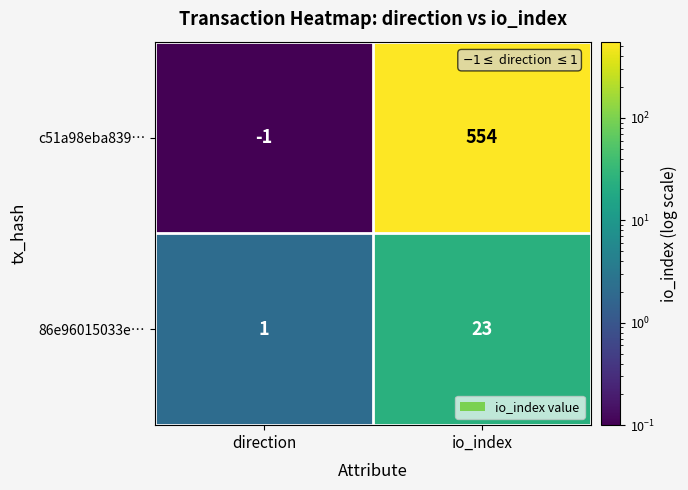

Reading left to right, extract all data points from this chart.

c51a98eba839…: -1	554
86e96015033e…: 1	23